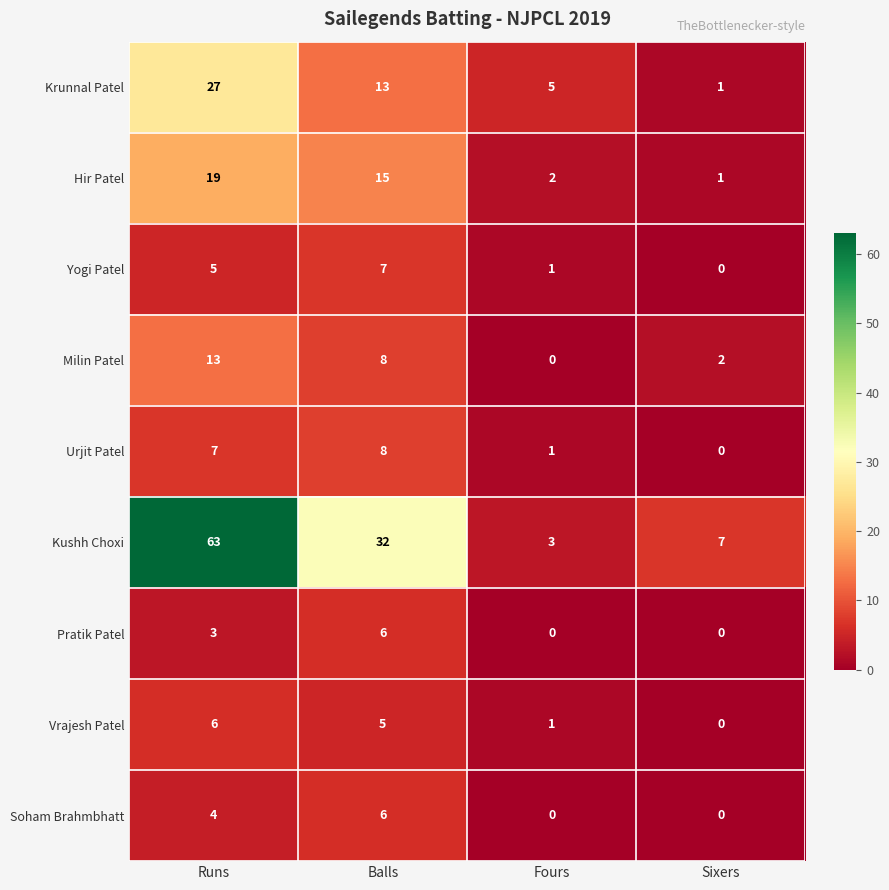

What is the spread (max minus min) of values at Runs?

60